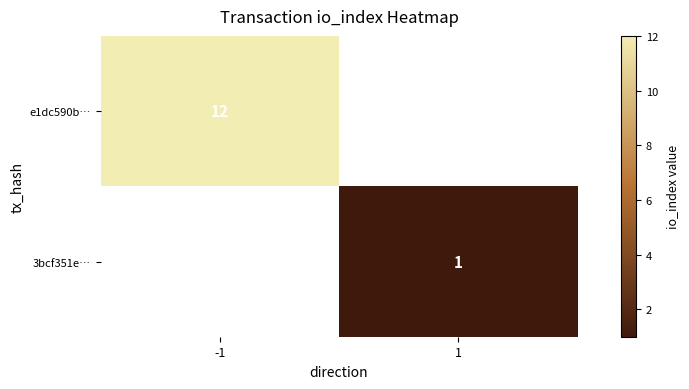

The e1dc590b… series shows 12 at -1. True or false?

True